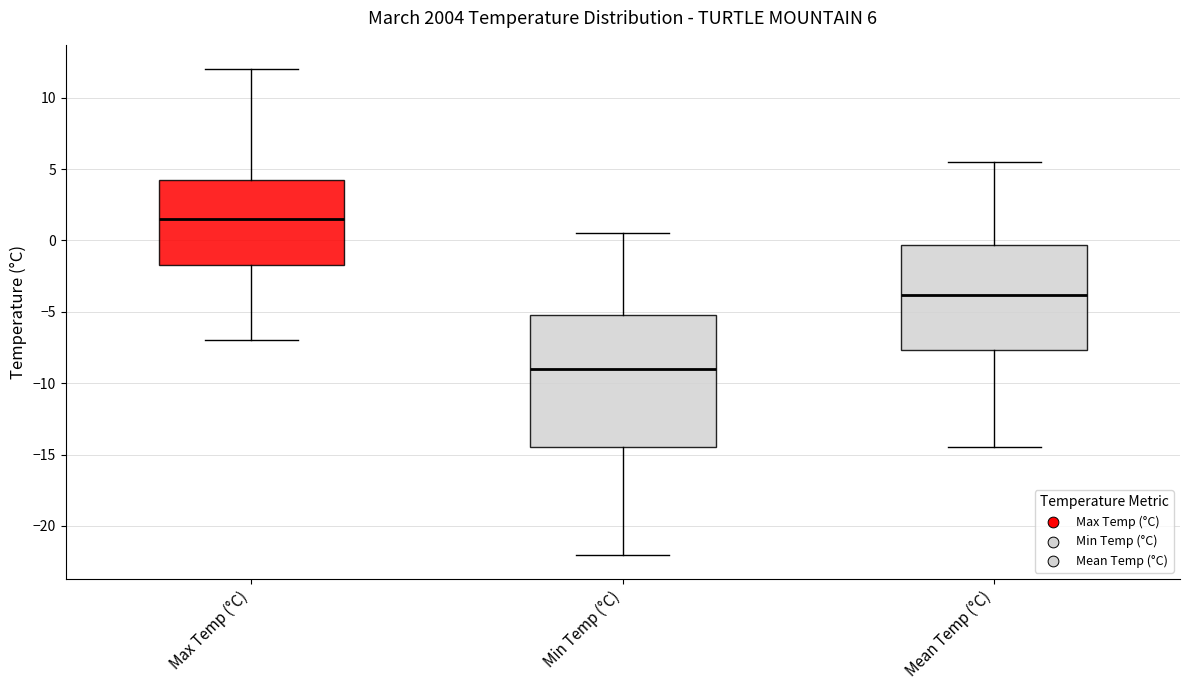

Comparing the boxes themselves (not the whiskers), which one is the tallest?

Min Temp (°C)